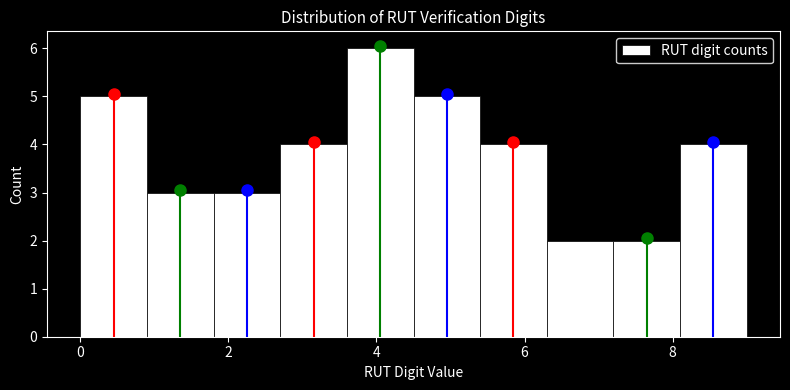

What is the height of the bar covering 6.3 to 7.2 on the x-axis? Neither the bar edges nor the heights are printed on the chart, so give them approximately, as read against the axes.

2